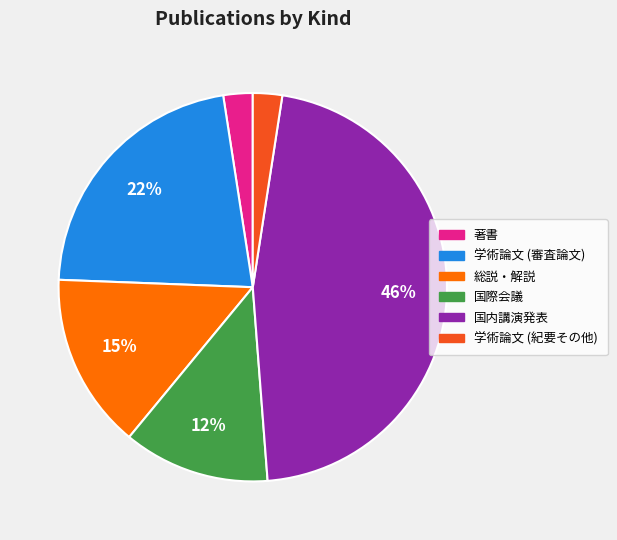

To the nearest percent, what is the difference between the 国内講演発表 and 著書 slice percentages?

44%